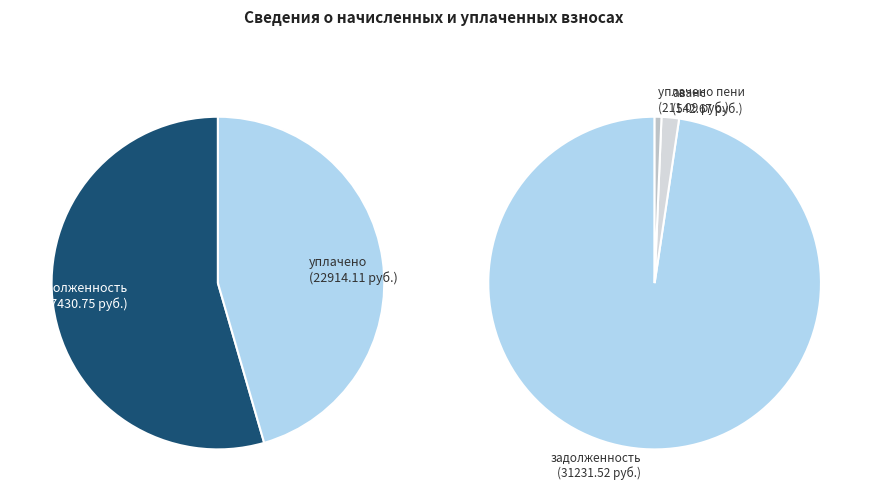

Is 11 the majority of the pie?

No